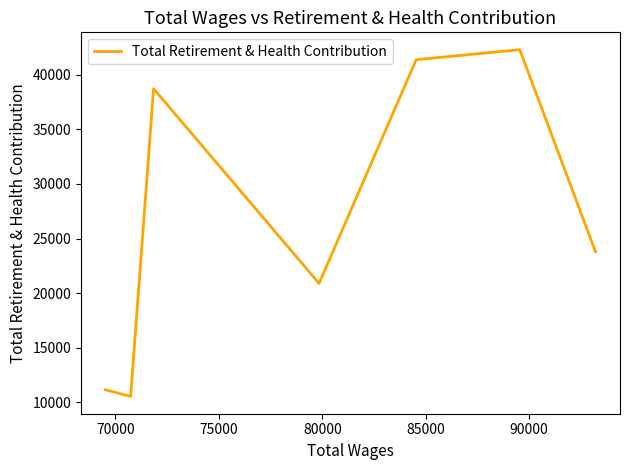

What is the sum of all values?

188776